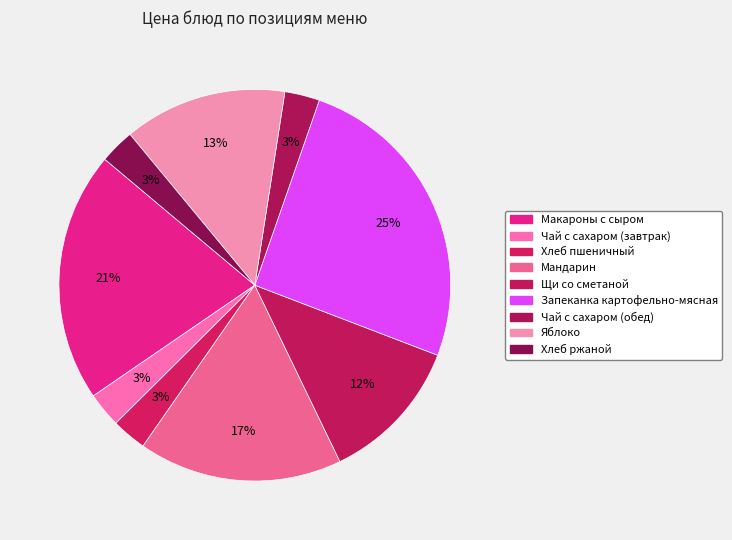

Between Яблоко and Чай с сахаром (завтрак), which is larger?

Яблоко